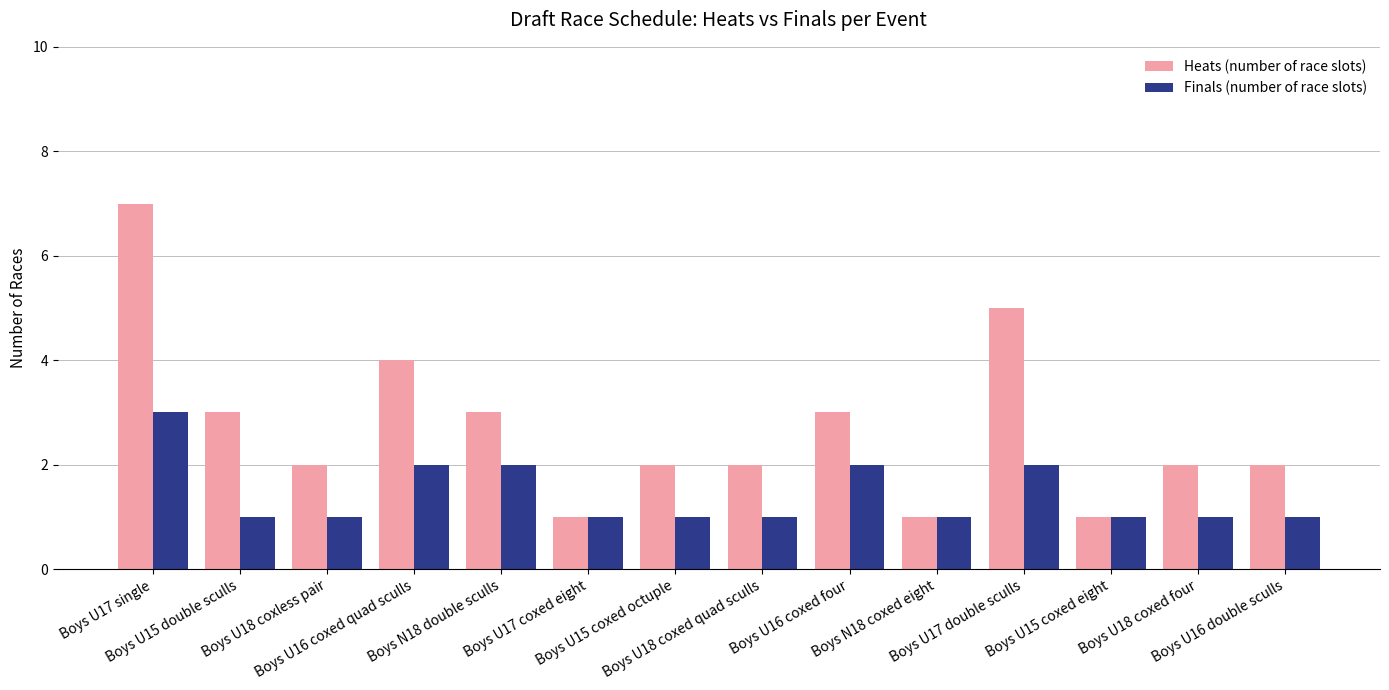

What is the maximum value shown in the chart?

7